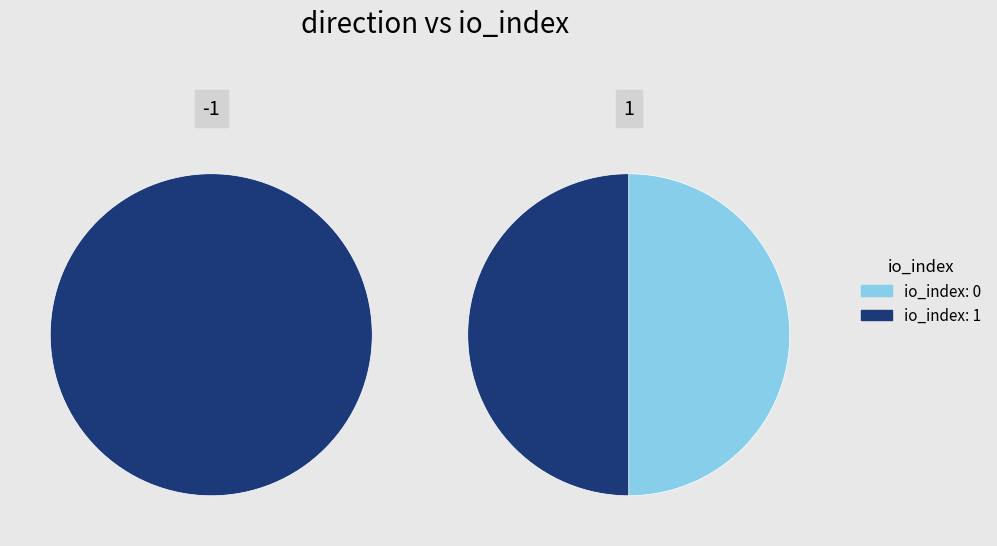

True or false: io_index=0 accounts for 0% of the total.

True